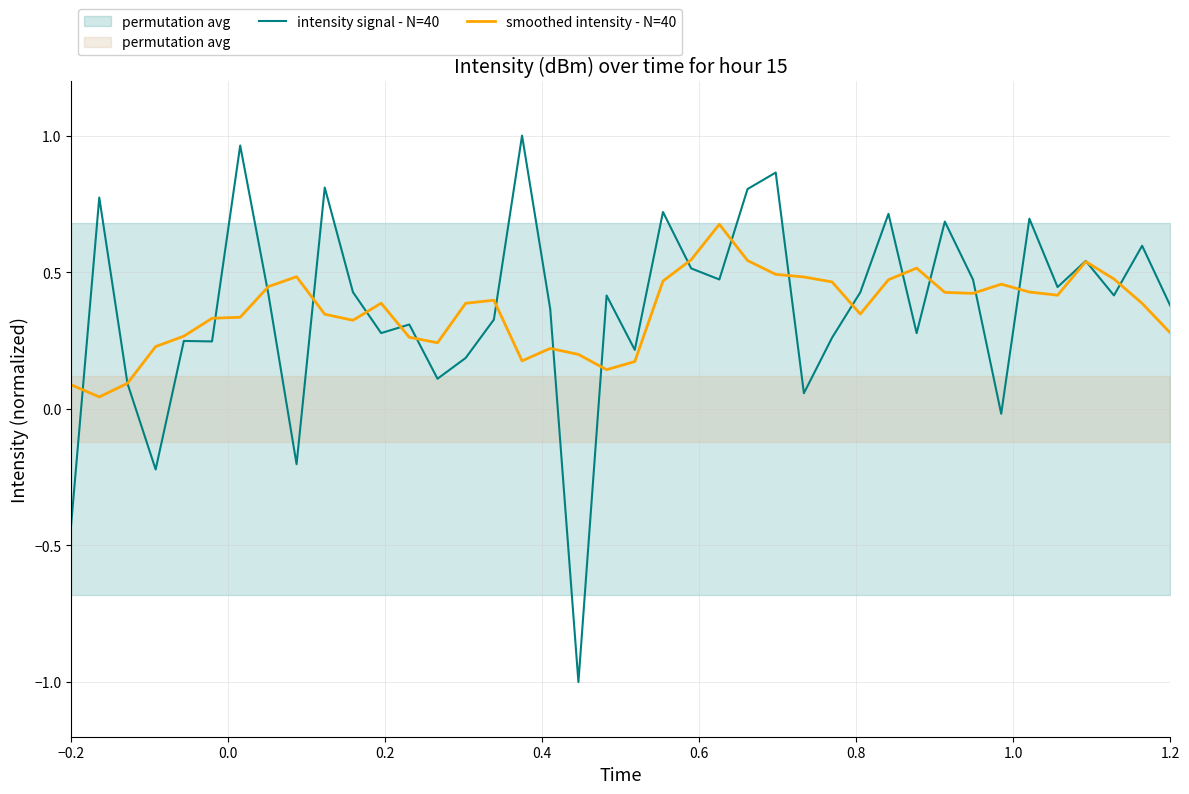

How many interior local peaks does the intensity signal - N=40 series have?

14